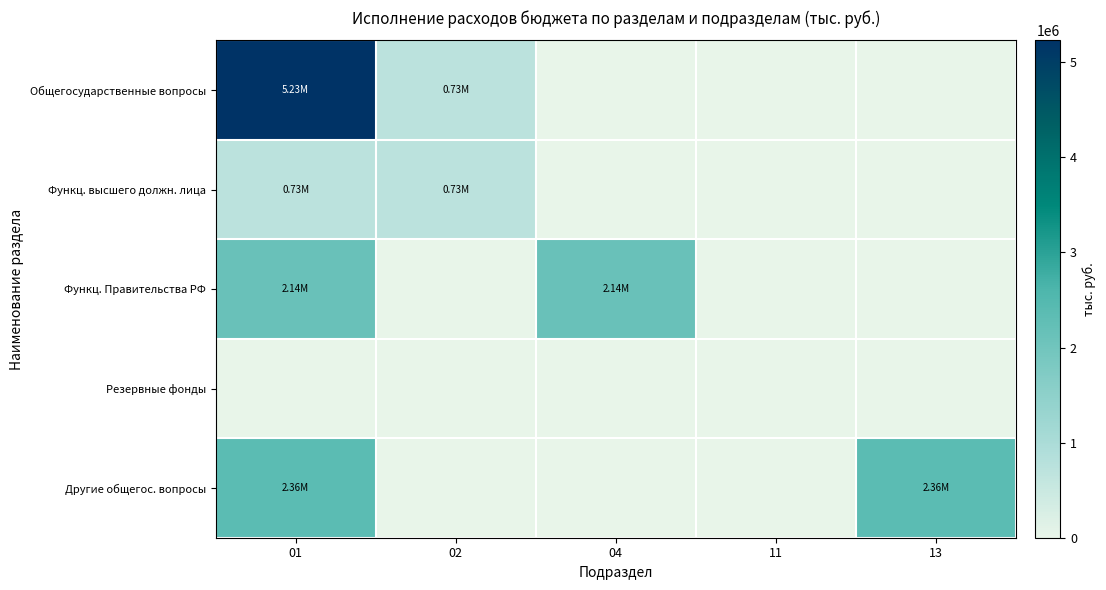

Reading left to right, transcribe all the data shown in this chart.

Общегосударственные вопросы: 01=5230886.9	02=732695.1	04=0.0	11=0.0	13=0.0
Функц. высшего должн. лица: 01=732695.1	02=732695.1	04=0.0	11=0.0	13=0.0
Функц. Правительства РФ: 01=2140071.0	02=0.0	04=2140071.0	11=0.0	13=0.0
Резервные фонды: 01=0.0	02=0.0	04=0.0	11=0.0	13=0.0
Другие общегос. вопросы: 01=2358120.8	02=0.0	04=0.0	11=0.0	13=2358120.8